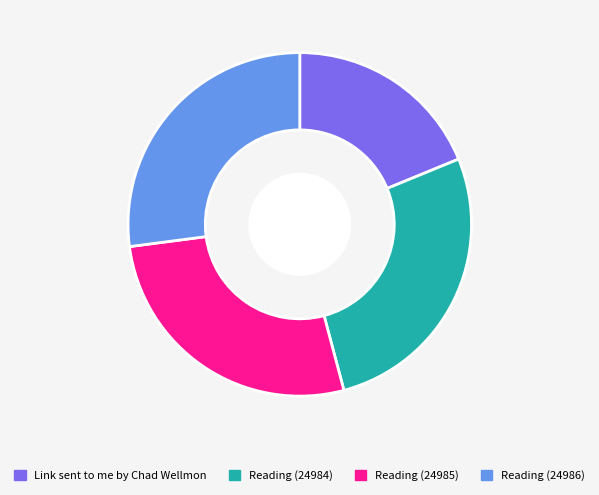

Which category has the smallest portion of the pie?

Link sent to me by Chad Wellmon